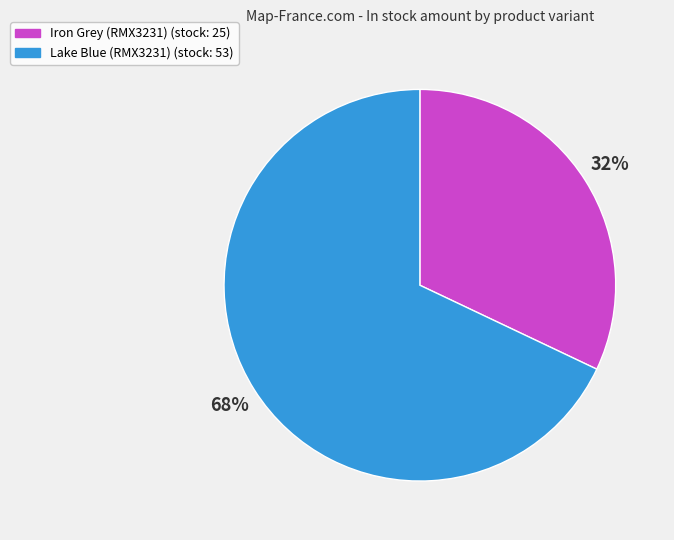

The Iron Grey (RMX3231) slice represents 32% of the pie. True or false?

True